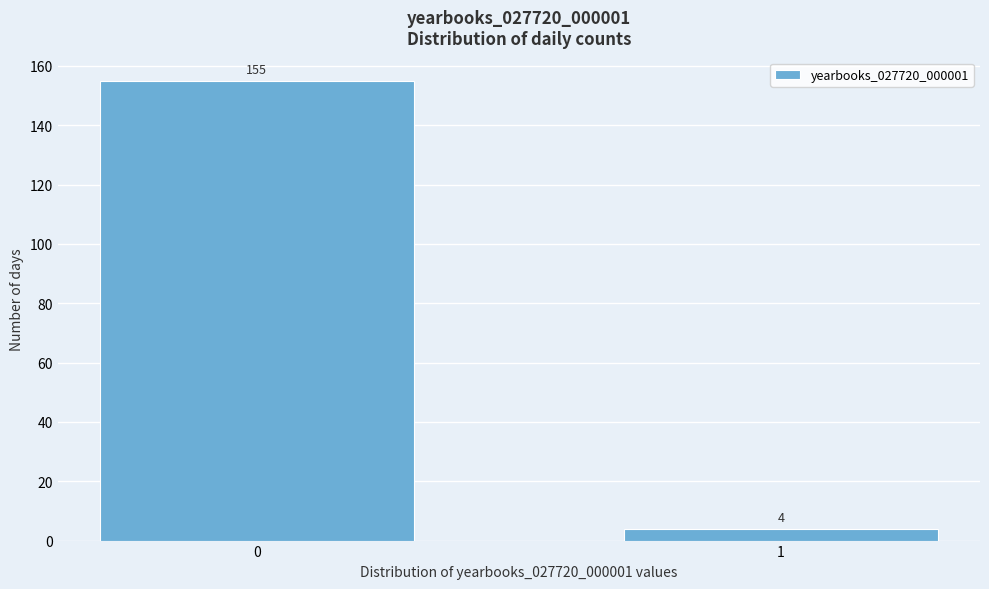

Reading right to left, list all the values displayed in this chart.

4	155